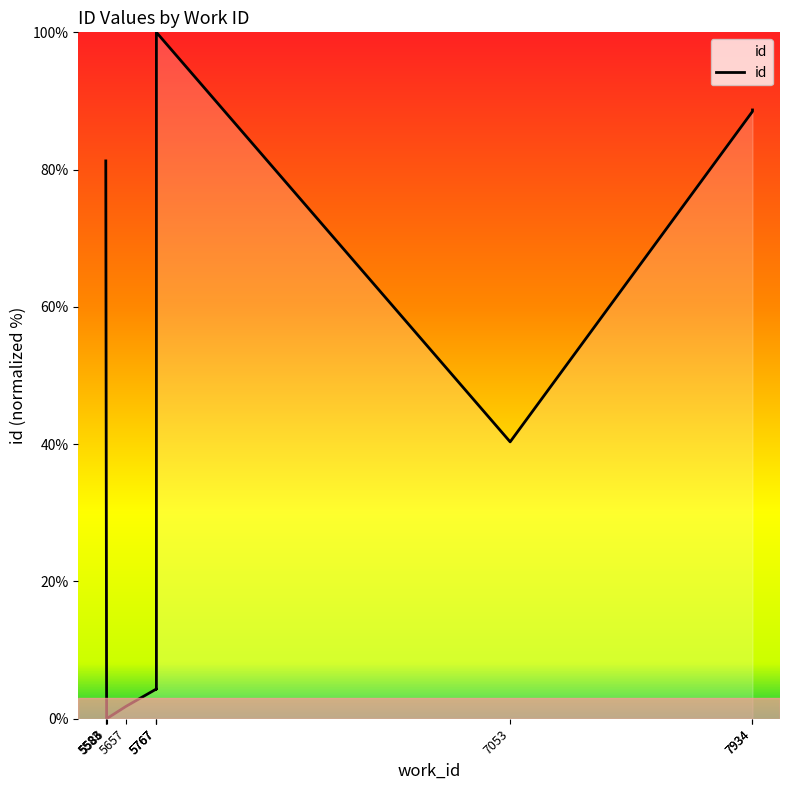

How many lines are shown in the chart?

1